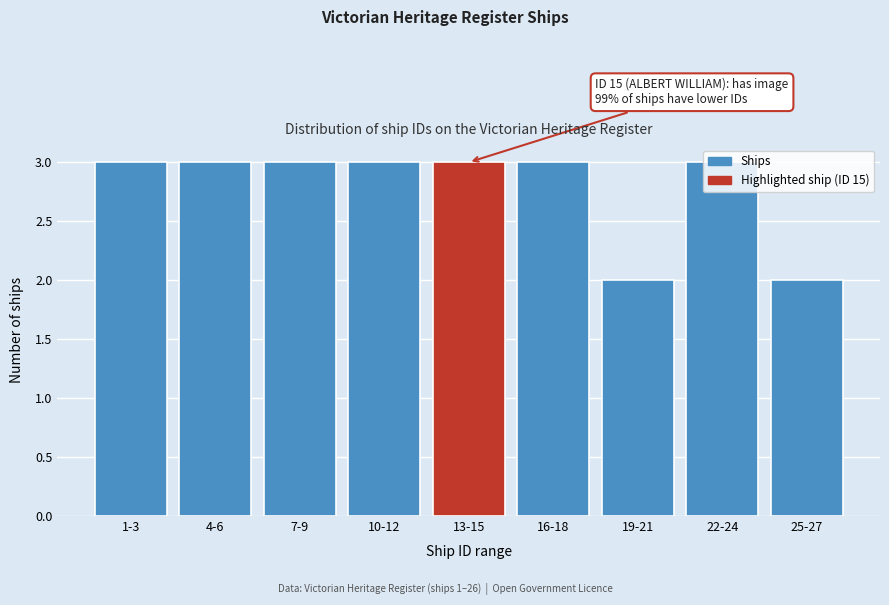

What is the maximum value shown in the chart?

3